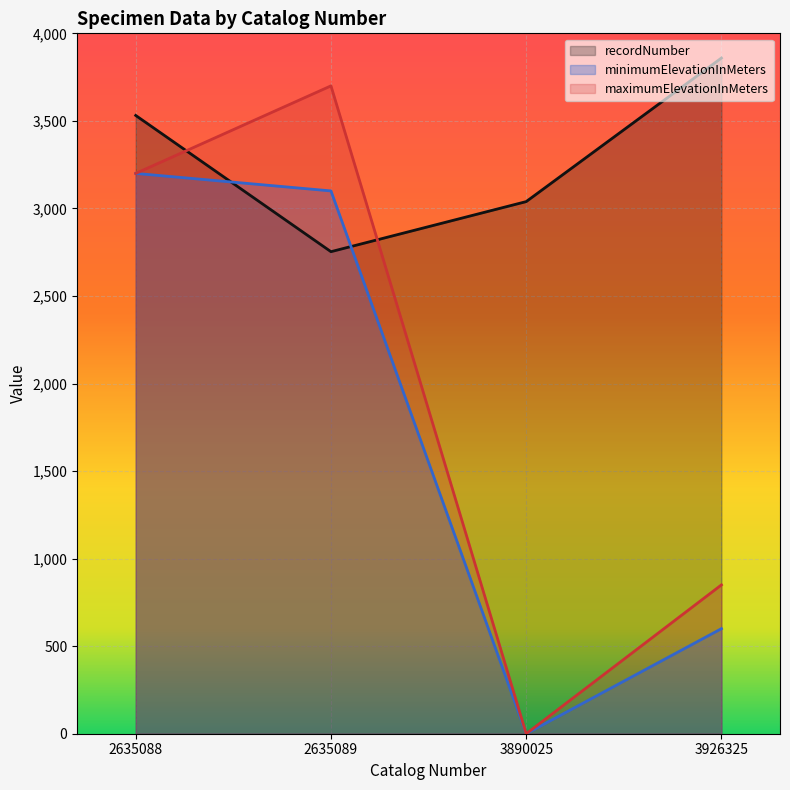

Rank the categories by maximumElevationInMeters value from lowest to highest.

3890025, 3926325, 2635088, 2635089